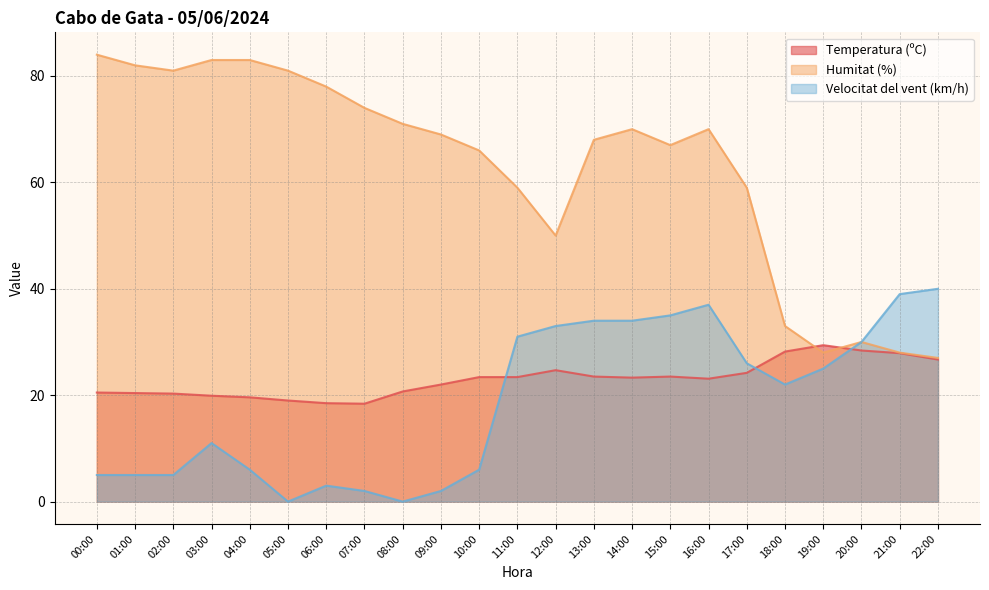

Between which two adjacent categories do Temperatura (ºC) and Velocitat del vent (km/h) first intersect?

10:00 and 11:00